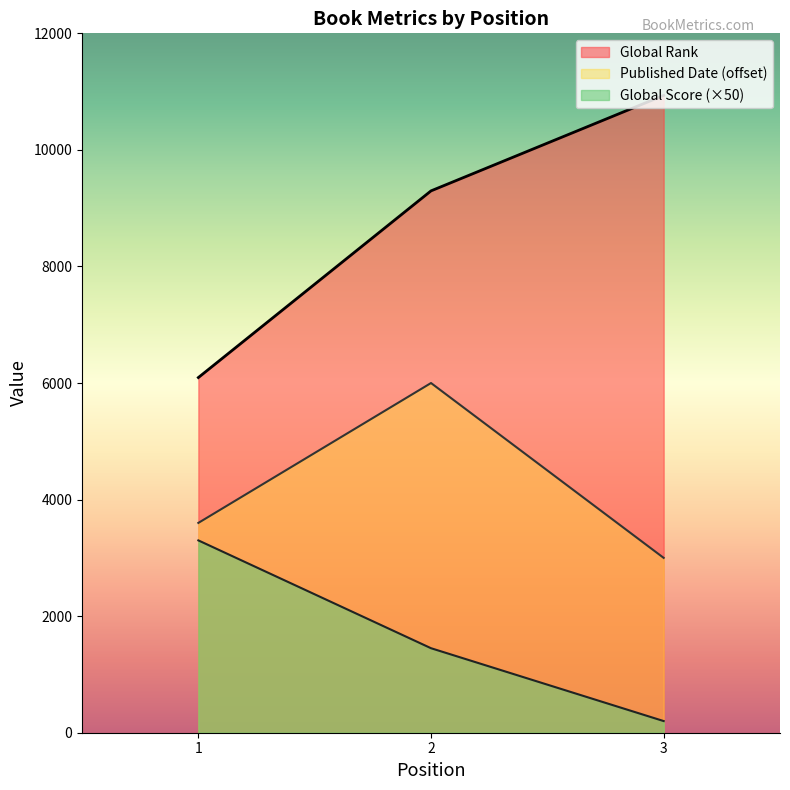

List the series in order of their peak value, lowest first.

Global Score (×50), Published Date (offset), Global Rank